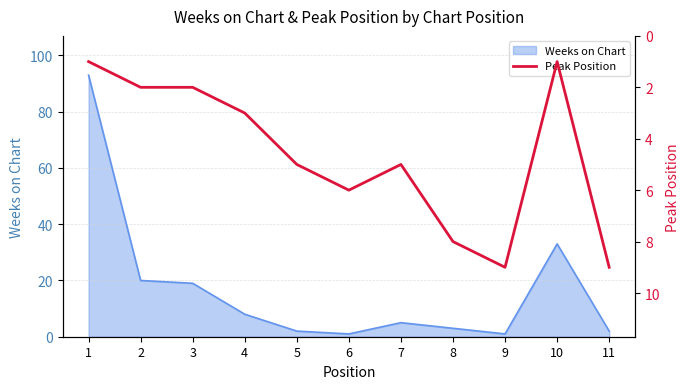

How many interior local peaks (higher than both neighbors) does the data have?

2